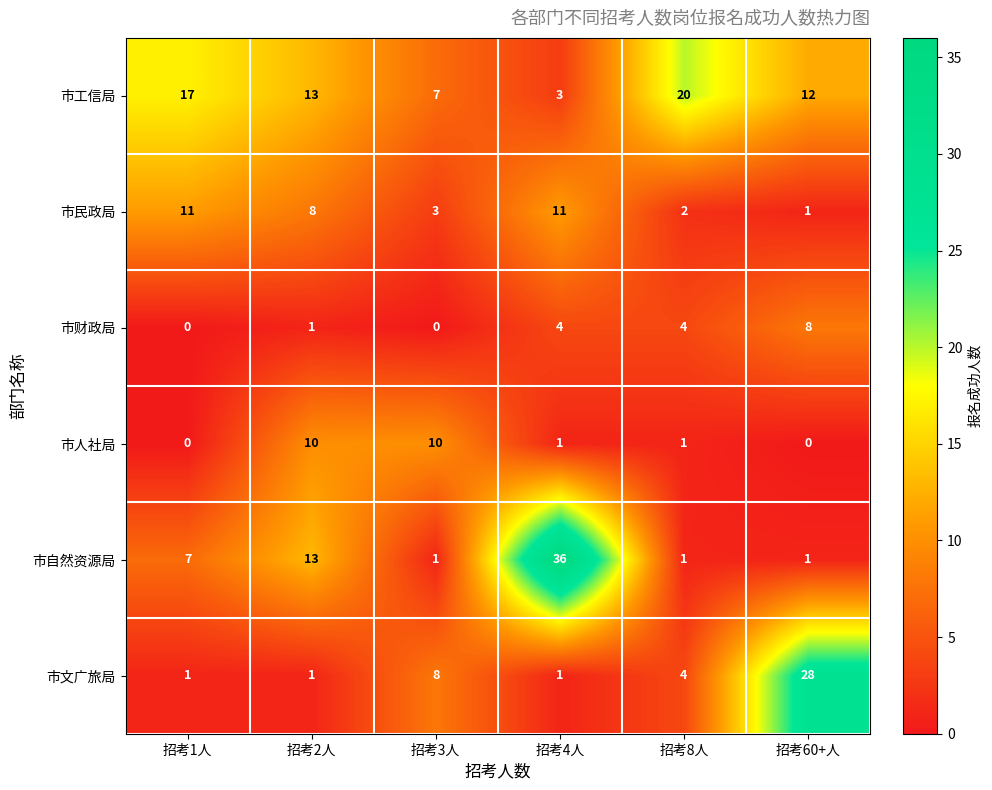

How many values in the 市文广旅局 series are below 4?

3